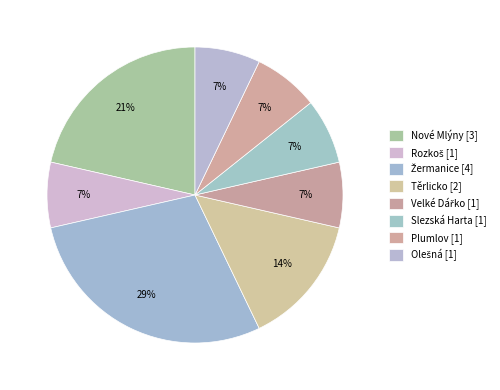

To the nearest percent, what portion does Velké Dářko represent?

7%